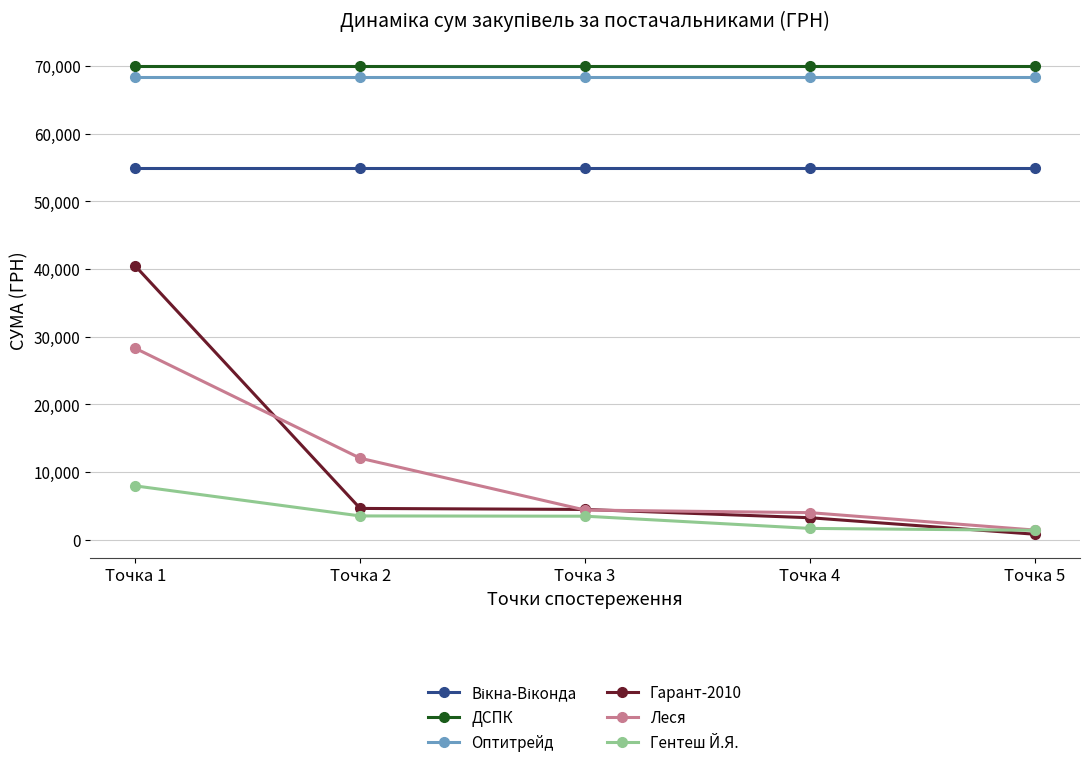

The value of Гентеш Й.Я. at Точка 2 is 3493.5. True or false?

True